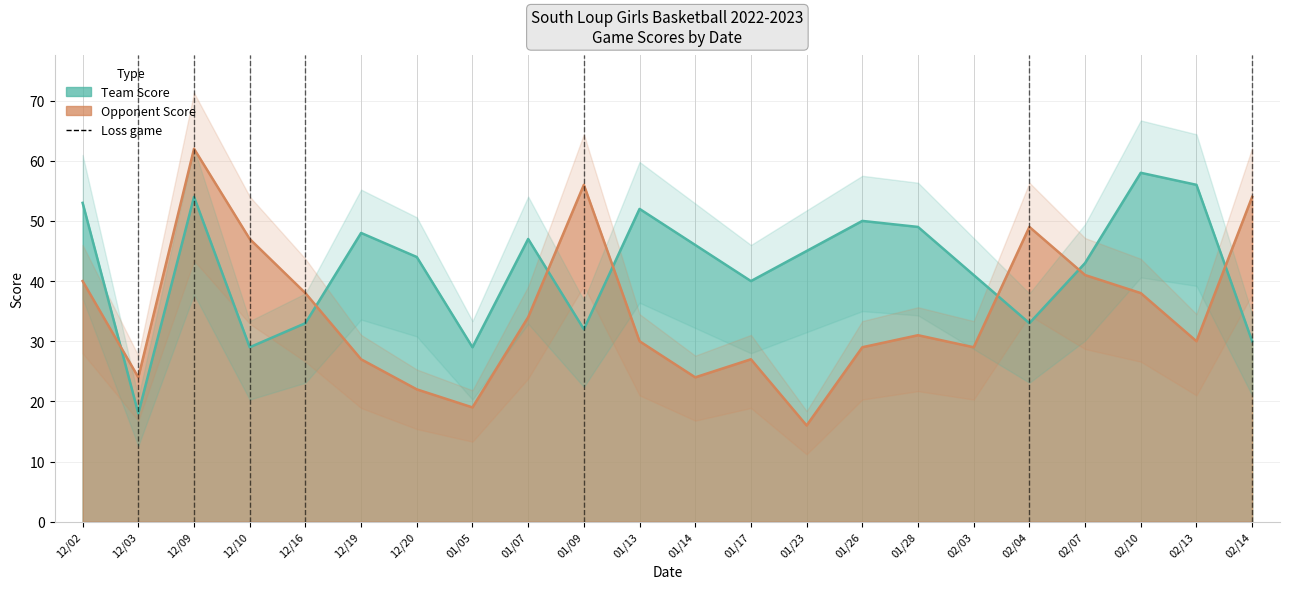

Where is Team Score nearest to the value 38?

01/17